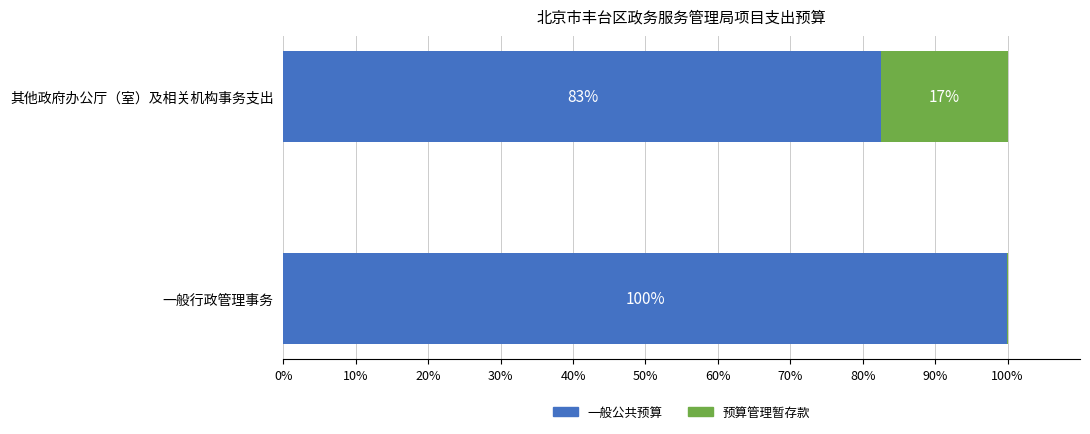

What is the total value across all series at 一般行政管理事务?

100.0